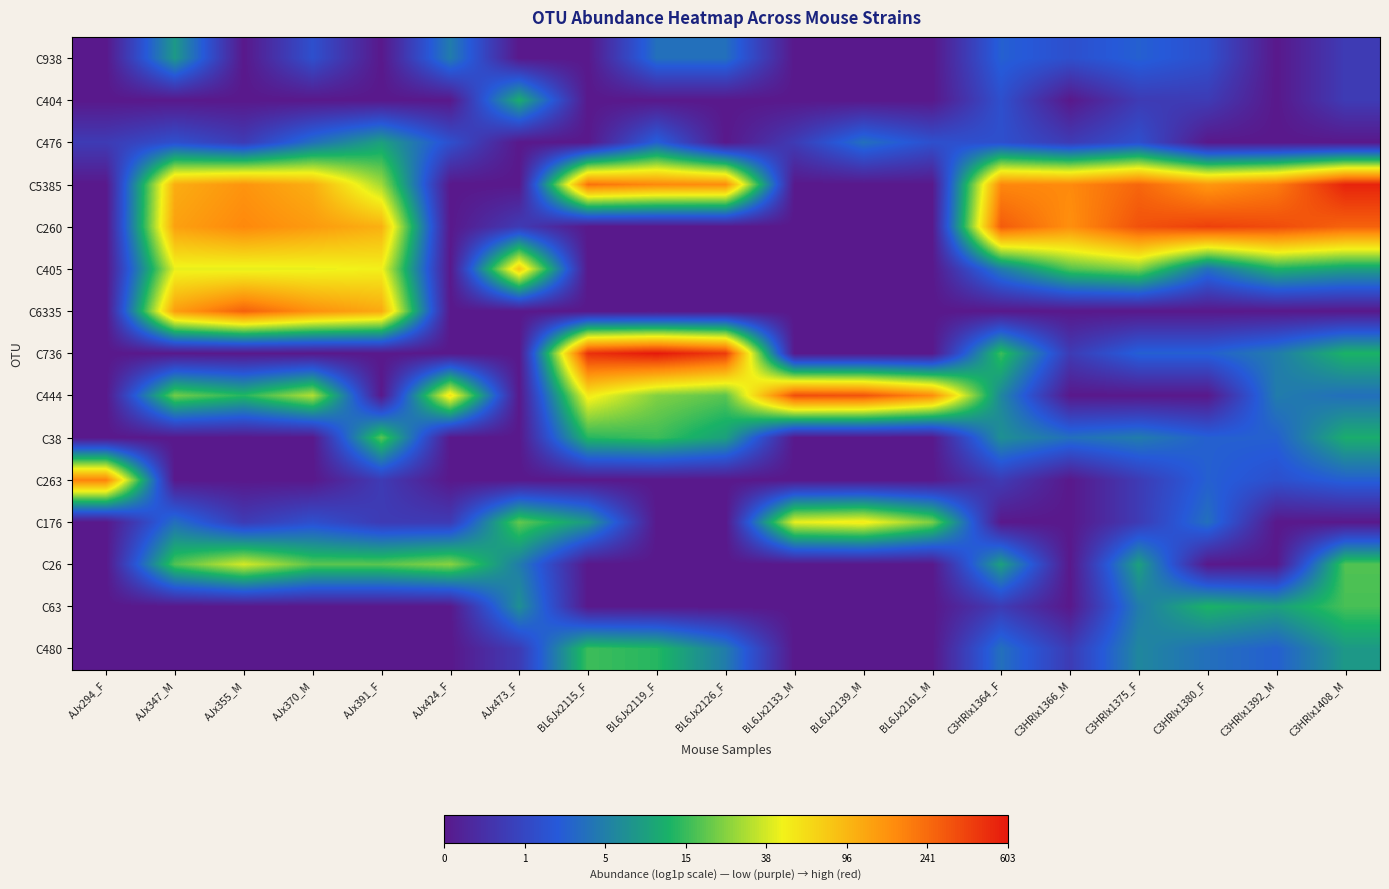

Rank the series by their maximum value, from highest to lowest.

C736, C5385, C260, C444, C6335, C263, C405, C176, C26, C38, C63, C480, C404, C476, C938